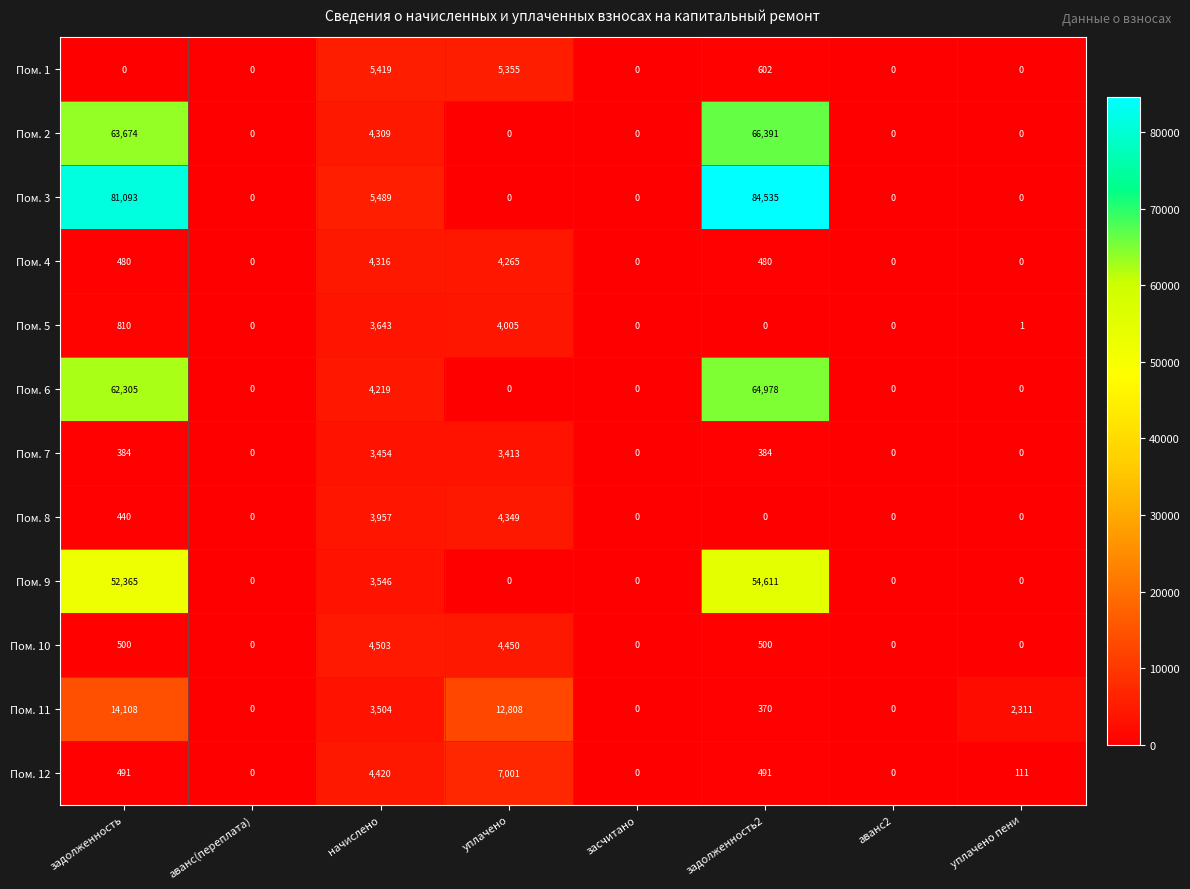

What is the sum of the Пом. 3 values at аванс(переплата) and начислено?

5489